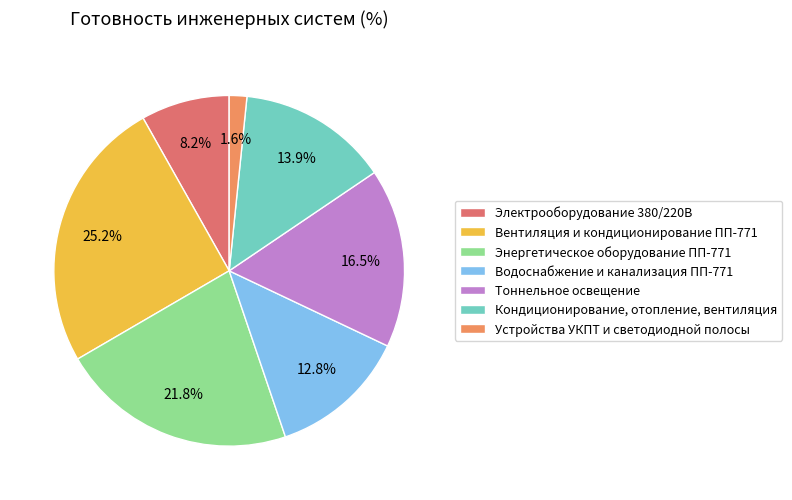

Is there any slice that represents more than half of the pie?

No